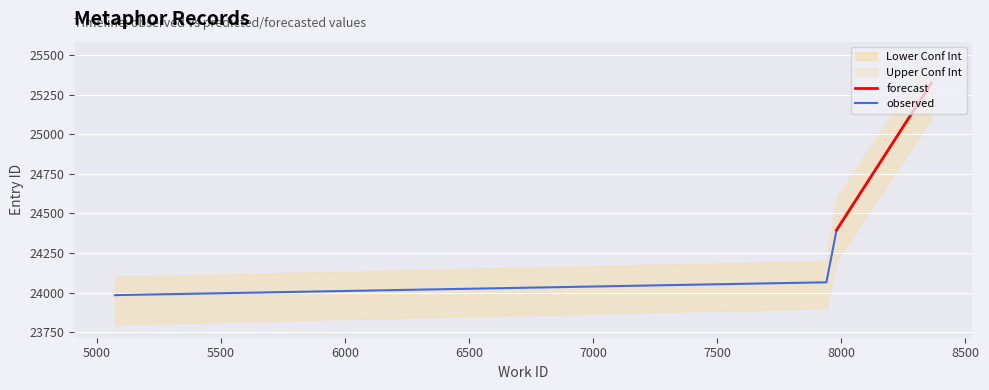

Rank the categories by value from highest to lowest.

8364, 7982, 7941, 5073